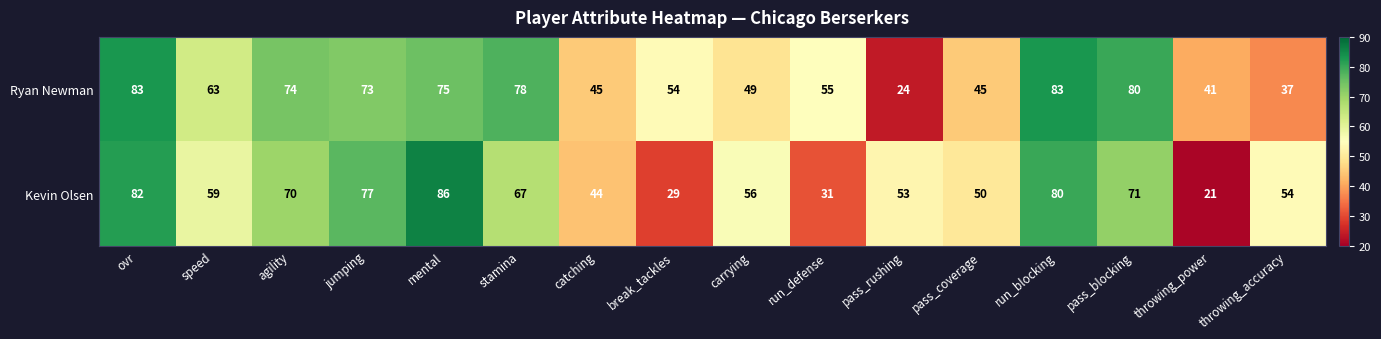

The Ryan Newman series shows 50 at ovr. True or false?

False